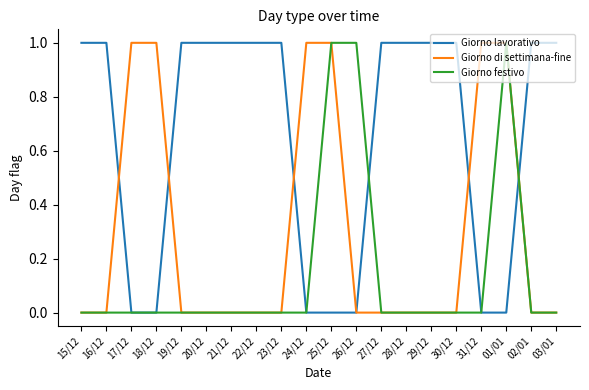

What position from the left is 16/12?

2